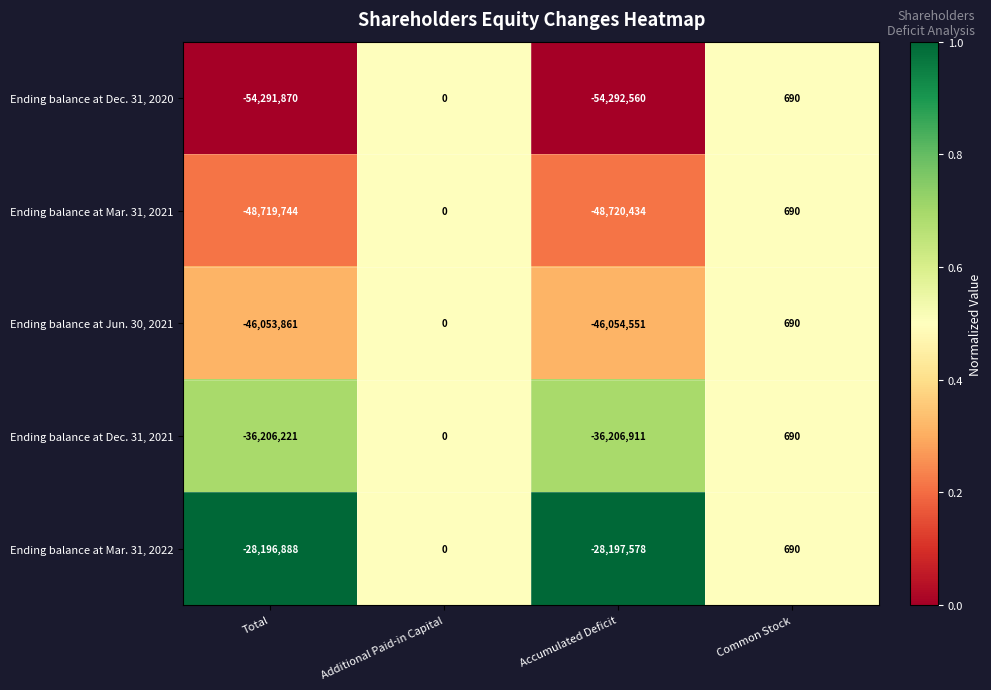

What value does the Ending balance at Mar. 31, 2021 series have at Accumulated Deficit?

-48720434